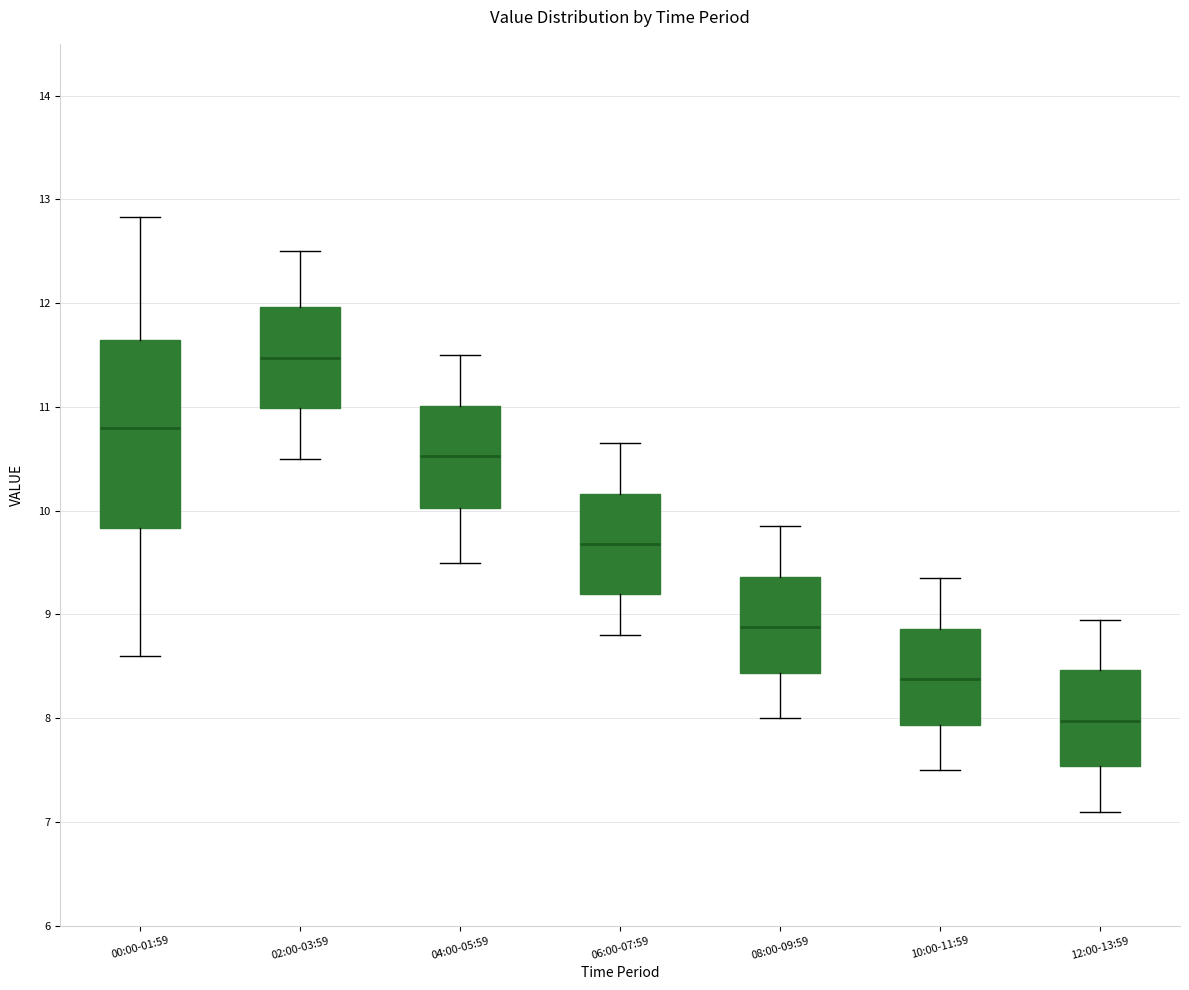

Comparing the boxes themselves (not the whiskers), which one is the tallest?

00:00-01:59